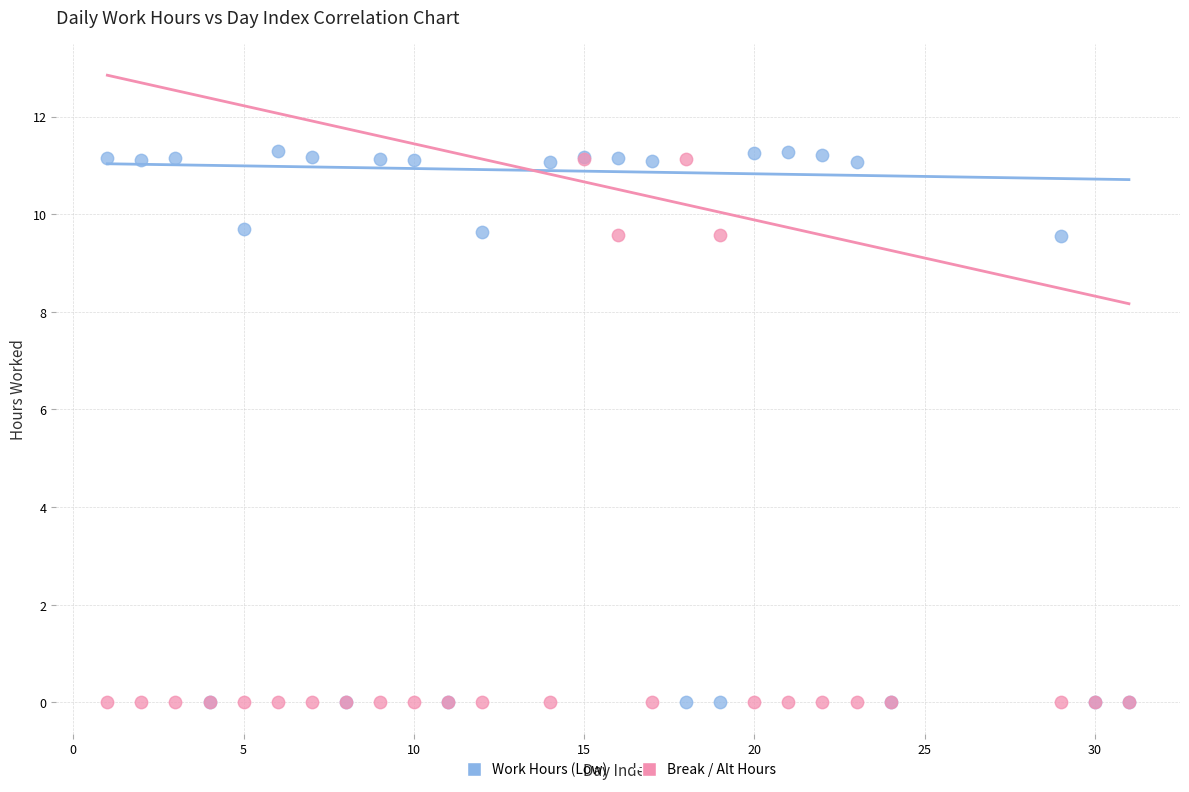

Which series contains the highest Y value?

Work Hours (Low)